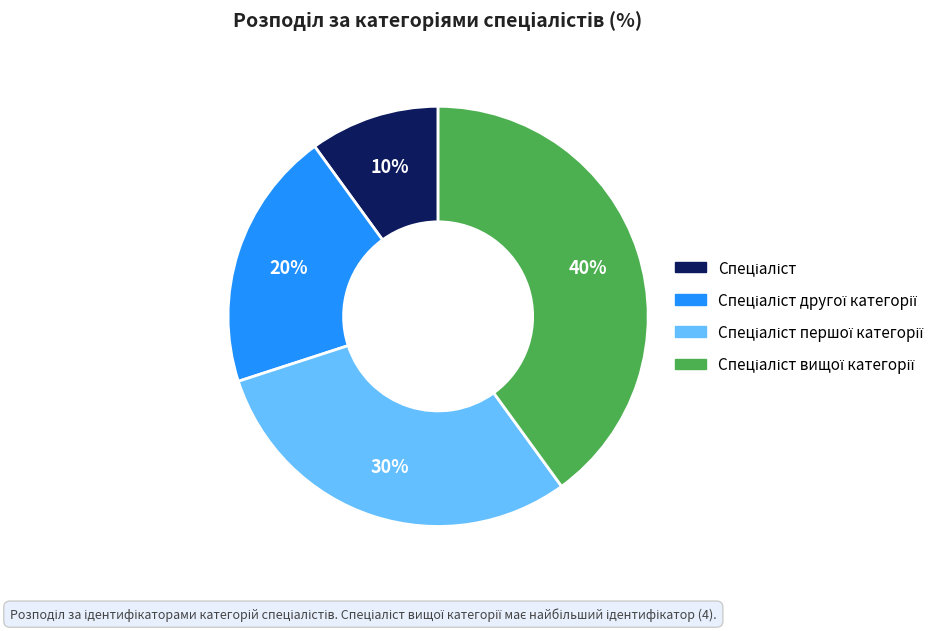

Is there a majority slice in this chart?

No